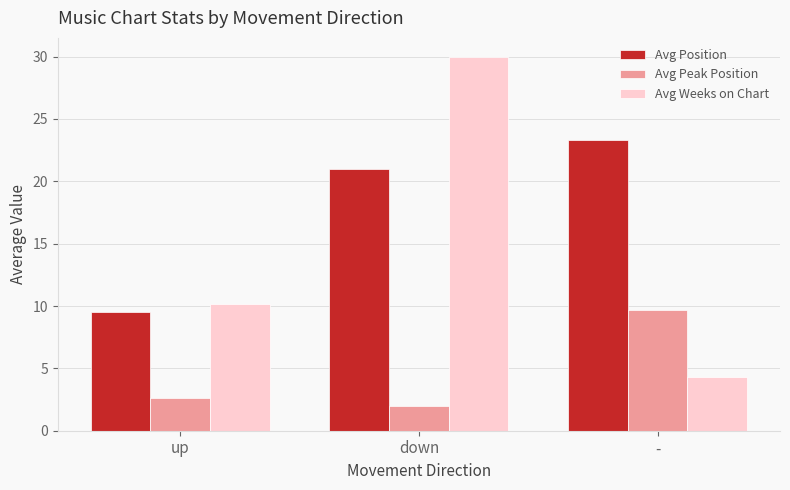

Which series has the largest total across all categories?

Avg Position